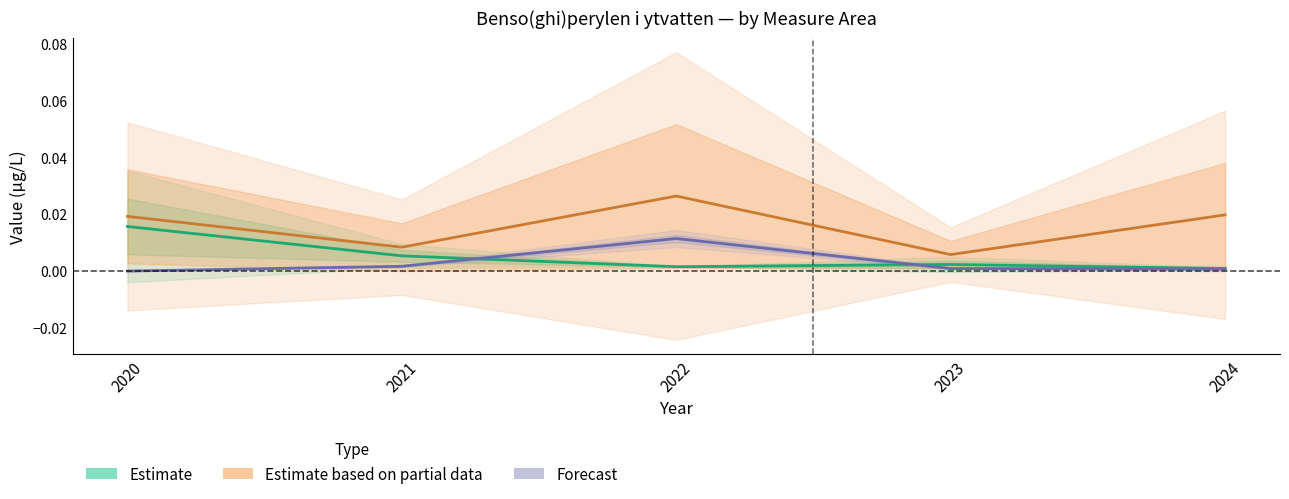

True or false: Estimate and Estimate based on partial data intersect in this chart.

False